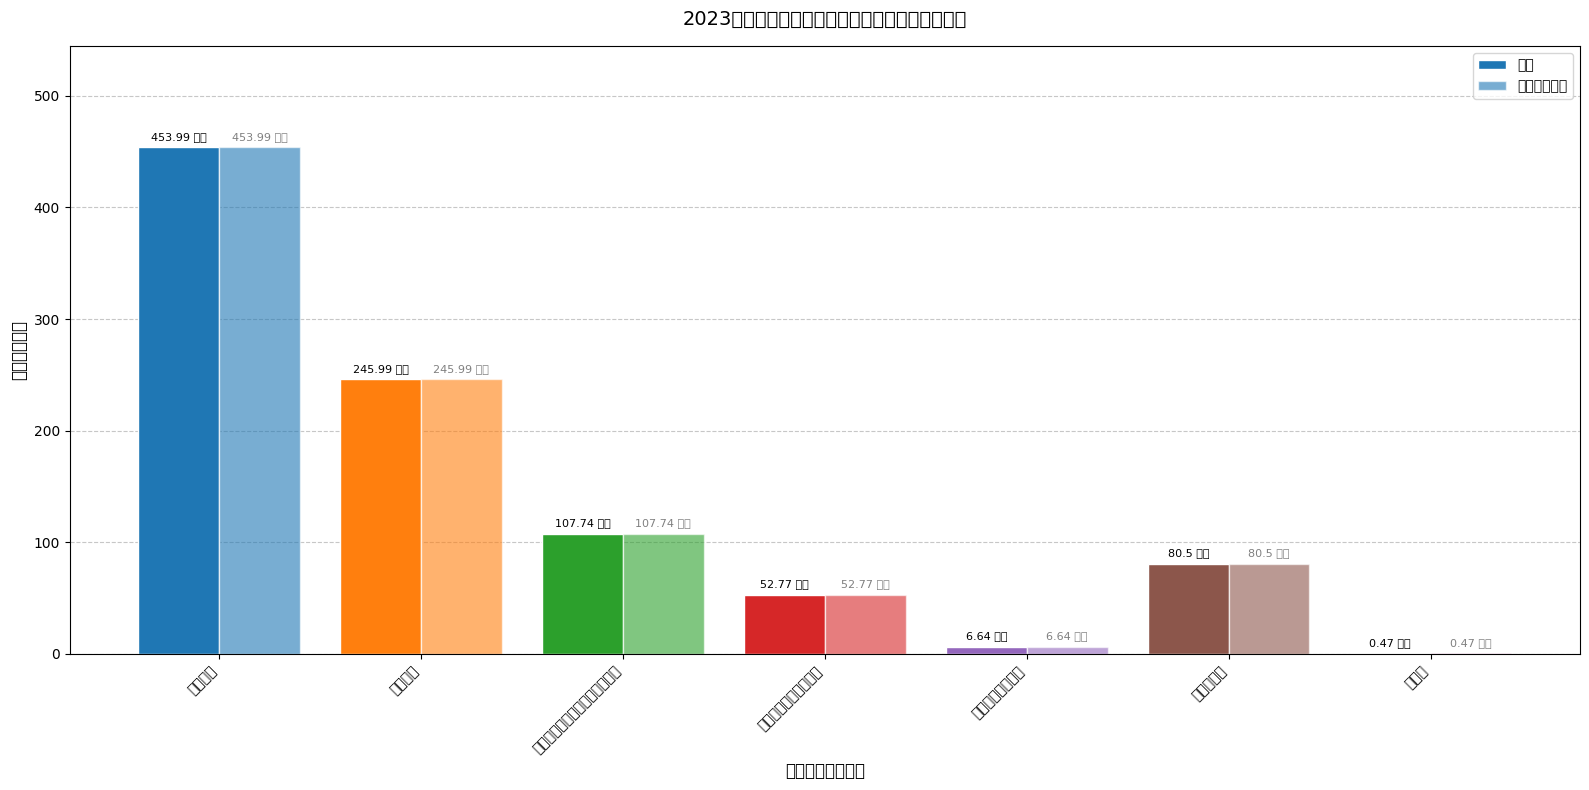

How many categories are shown in the chart?

7